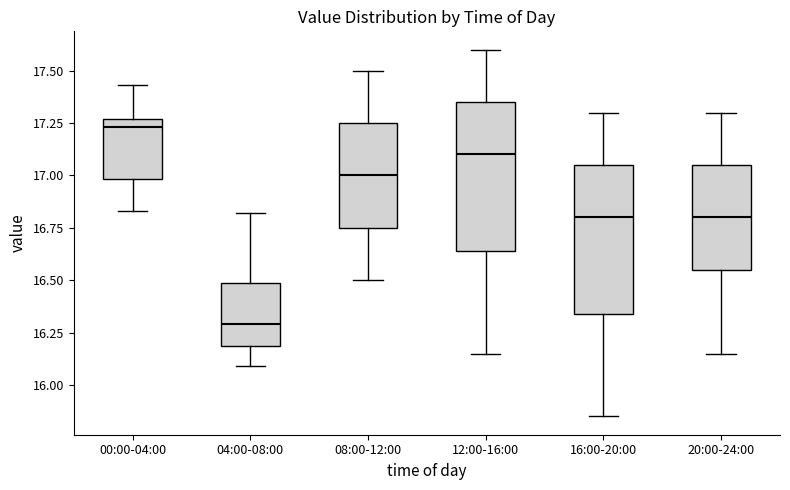

Which box's median line is the highest?

00:00-04:00